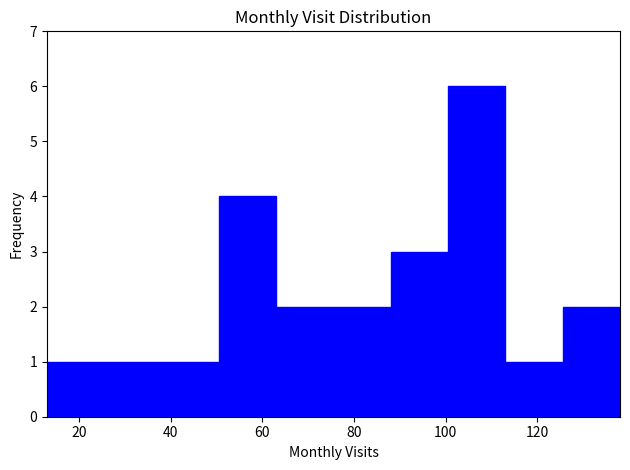

Reading left to right, transcribe this chart: for each bar, give the range it covers on the x-axis and its height. Neither the bar edges nor the heights are printed on the chart, so give them approximately, as read against the axes.

13.0 to 25.5: 1
25.5 to 38.0: 1
38.0 to 50.5: 1
50.5 to 63.0: 4
63.0 to 75.5: 2
75.5 to 88.0: 2
88.0 to 100.5: 3
100.5 to 113.0: 6
113.0 to 125.5: 1
125.5 to 138.0: 2